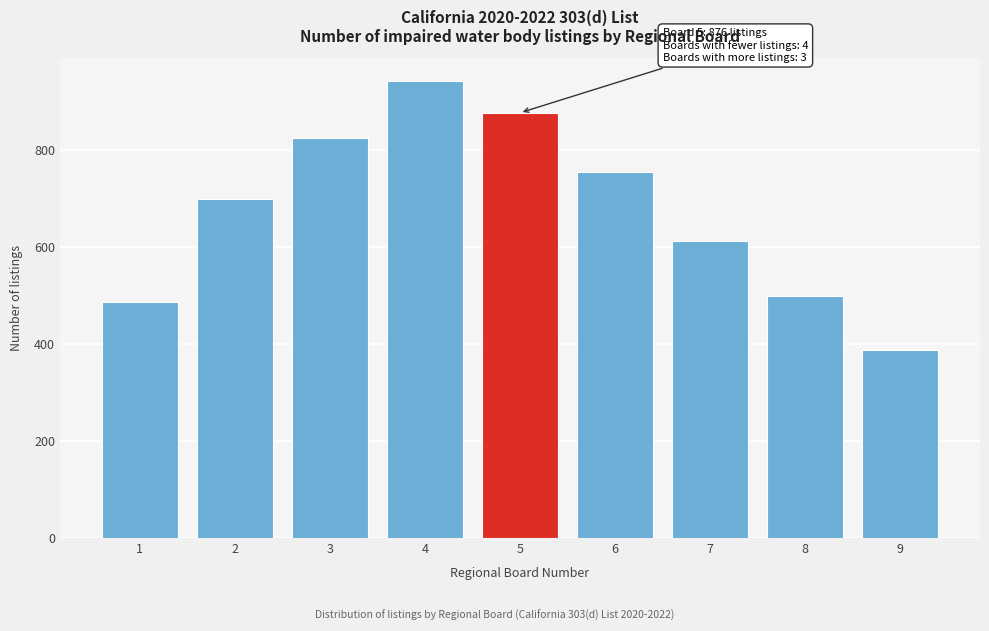

Reading right to left, what are all the values shown in this chart?

387	498	612	754	876	941	823	698	487